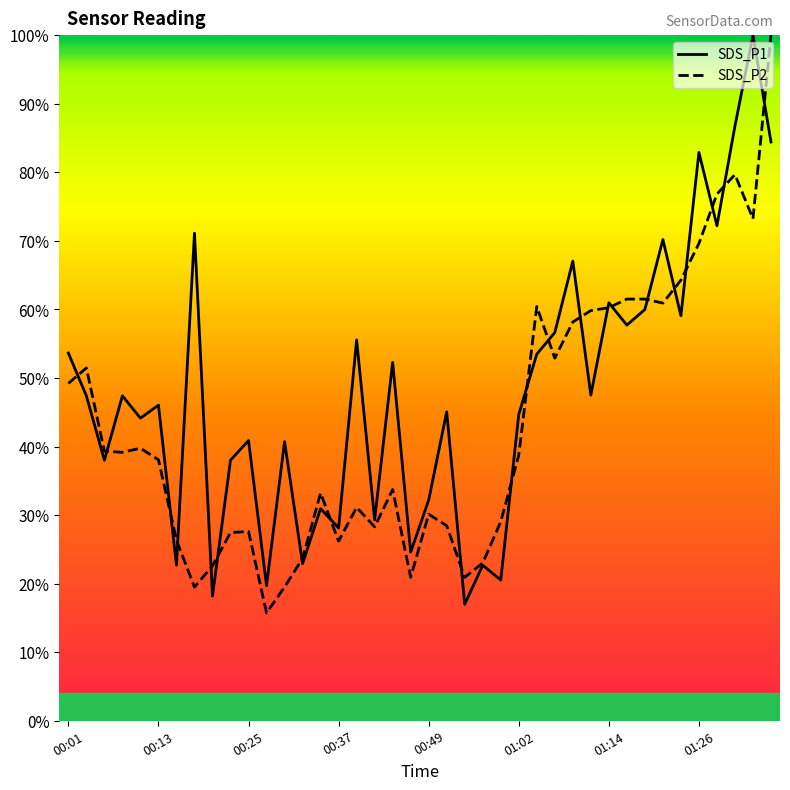

List the series in order of their overall mean, highest first.

SDS_P1, SDS_P2